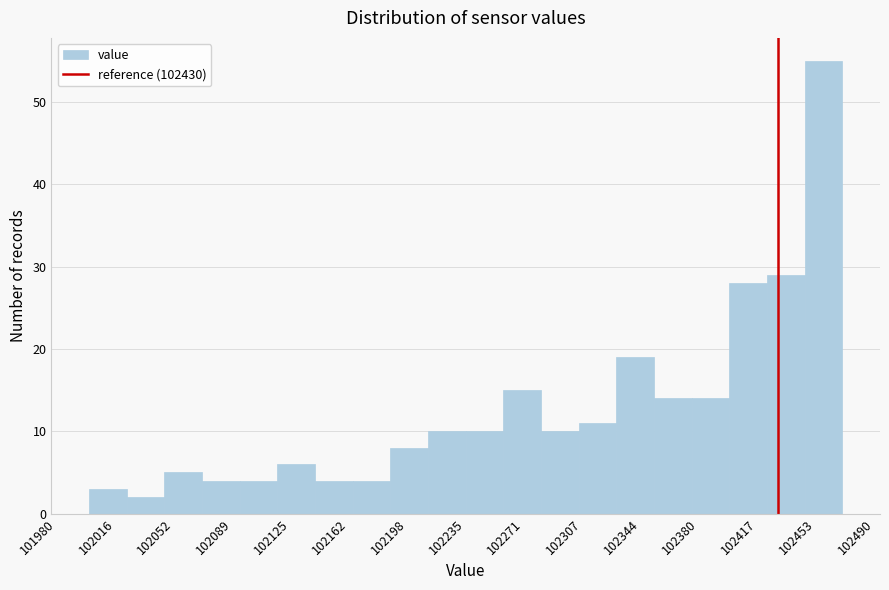

Reading left to right, transcribe this chart: for each bar, give the range it covers on the x-axis and its height. Neither the bar edges nor the heights are printed on the chart, so give them approximately, as read against the axes.

102000.0 to 102023.5: 3
102023.5 to 102047.0: 2
102047.0 to 102070.5: 5
102070.5 to 102094.0: 4
102094.0 to 102117.5: 4
102117.5 to 102141.0: 6
102141.0 to 102164.5: 4
102164.5 to 102188.0: 4
102188.0 to 102211.5: 8
102211.5 to 102235.0: 10
102235.0 to 102258.5: 10
102258.5 to 102282.0: 15
102282.0 to 102305.5: 10
102305.5 to 102329.0: 11
102329.0 to 102352.5: 19
102352.5 to 102376.0: 14
102376.0 to 102399.5: 14
102399.5 to 102423.0: 28
102423.0 to 102446.5: 29
102446.5 to 102470.0: 55